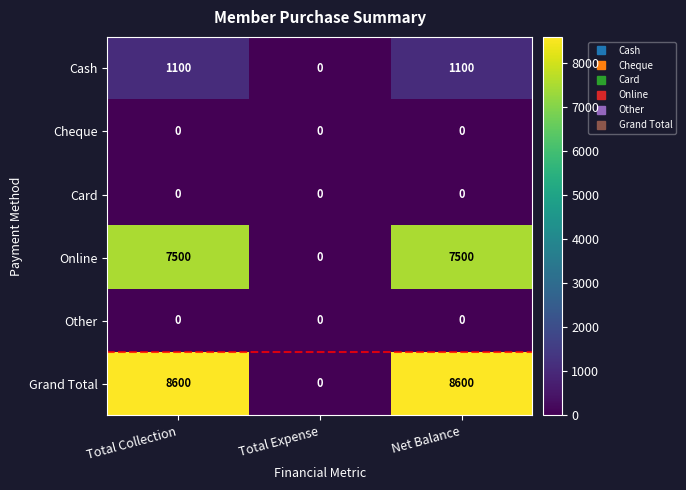

At how many categories does at least one series exceed 5201?

2